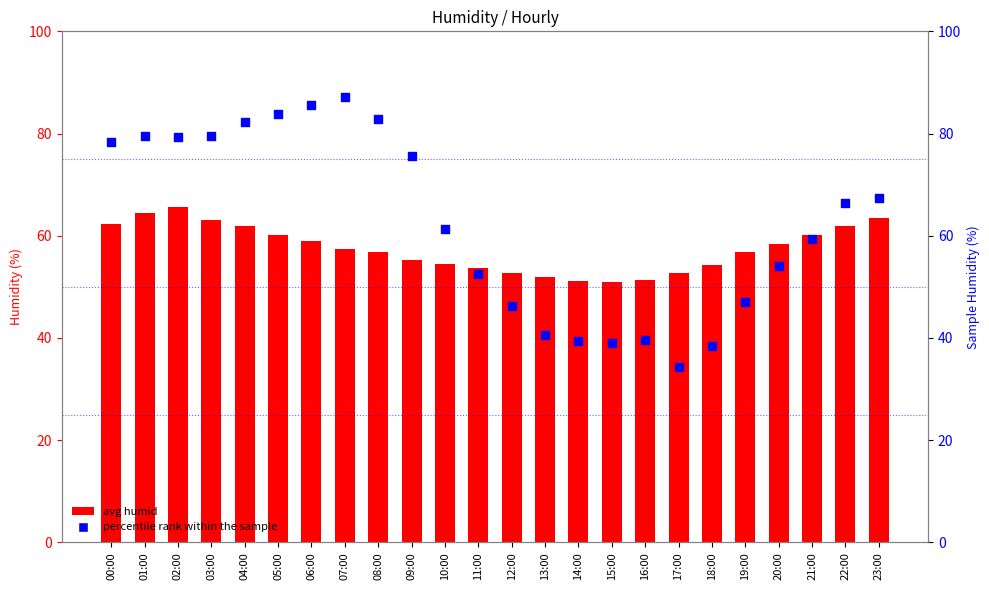

At which category is the sum across all series the highest?

02:00